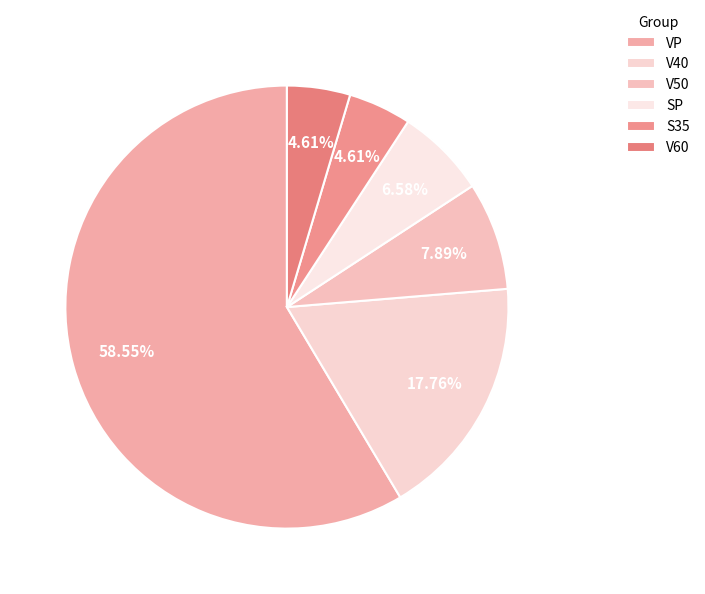

Which has a higher value, V40 or VP?

VP